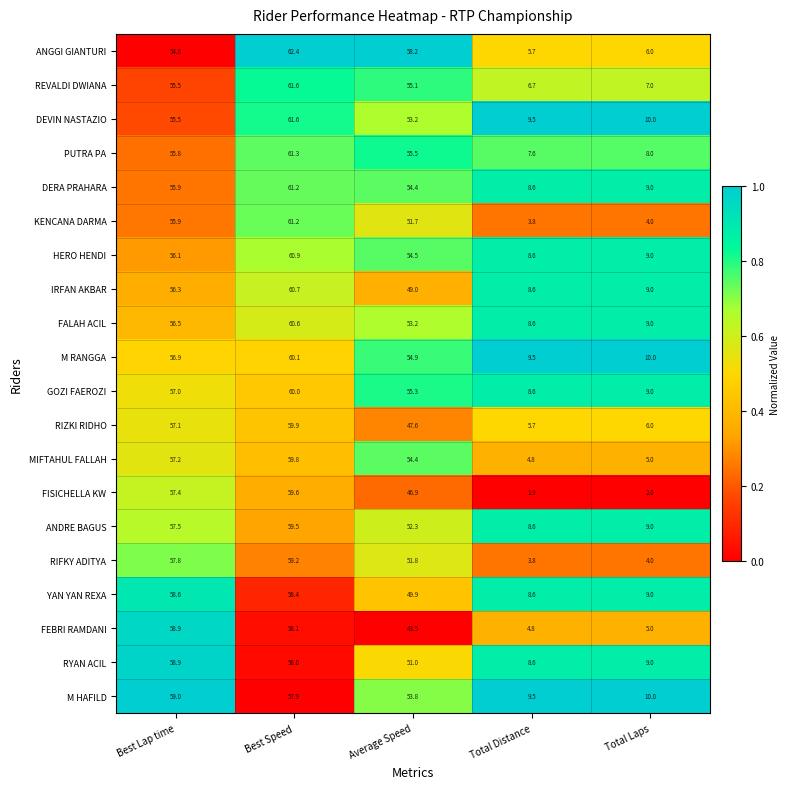

Which series has the widest spread of values?

FISICHELLA KW